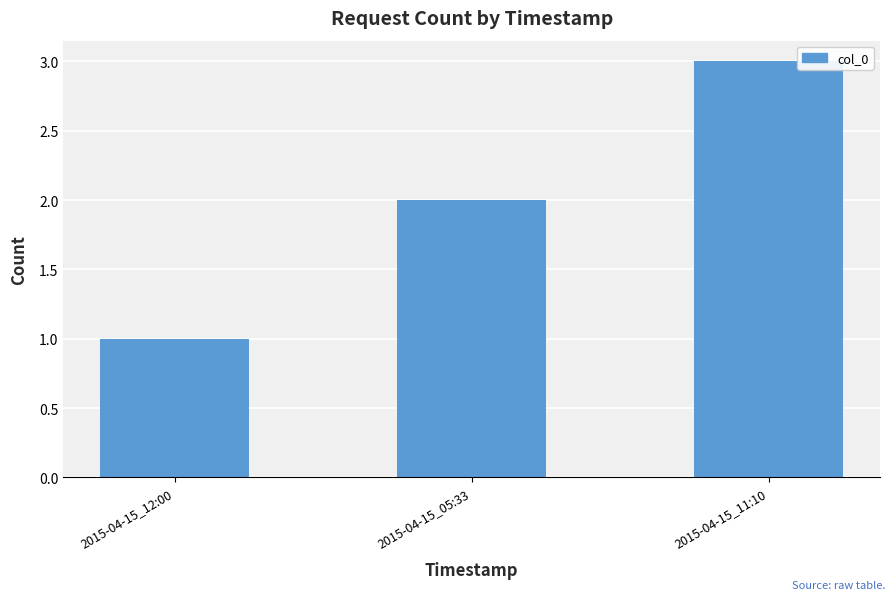

What is the label of the 2nd bar from the right?

2015-04-15_05:33